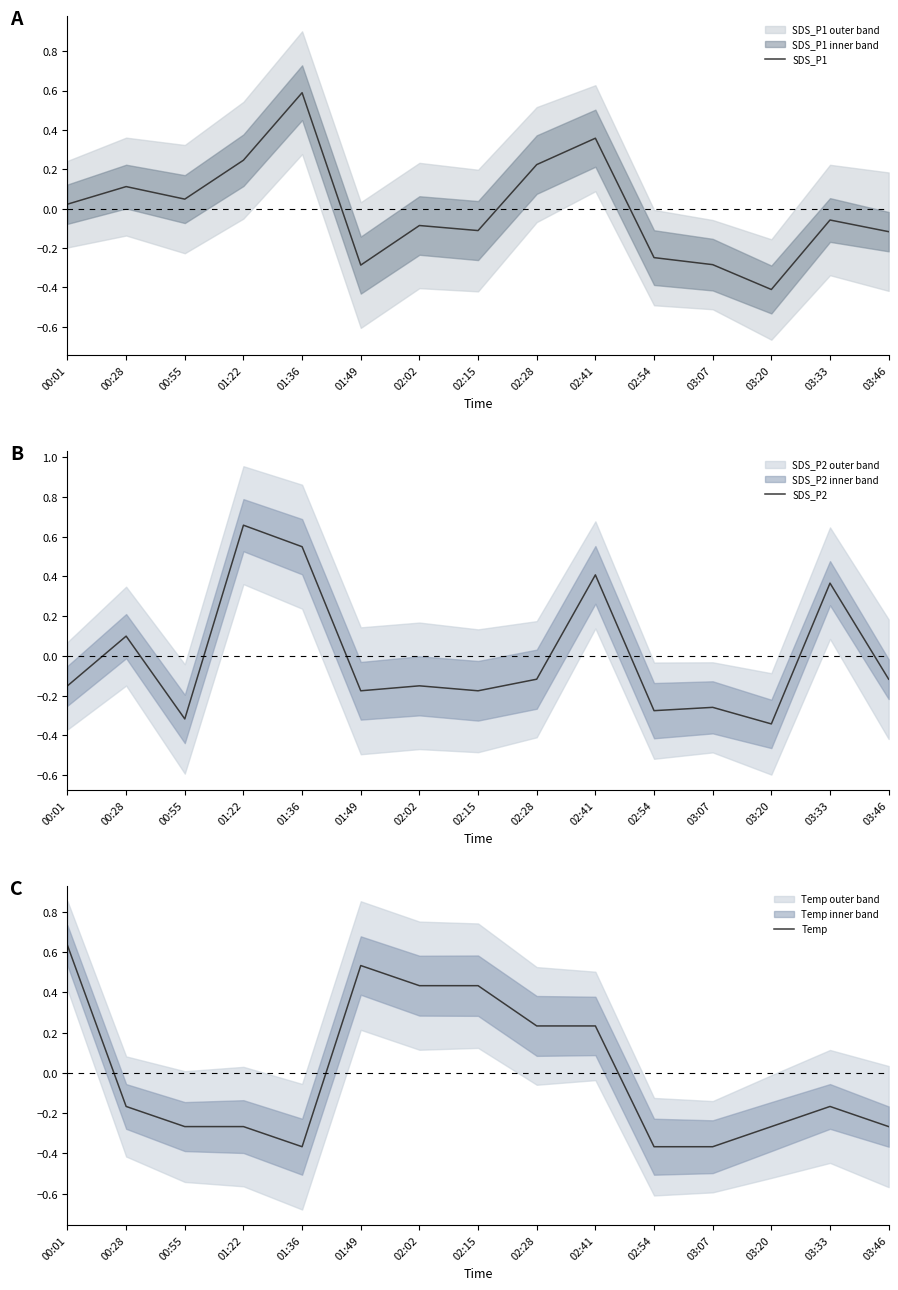

Between which two adjacent categories do SDS_P2 and SDS_P1 first intersect?

00:55 and 01:22